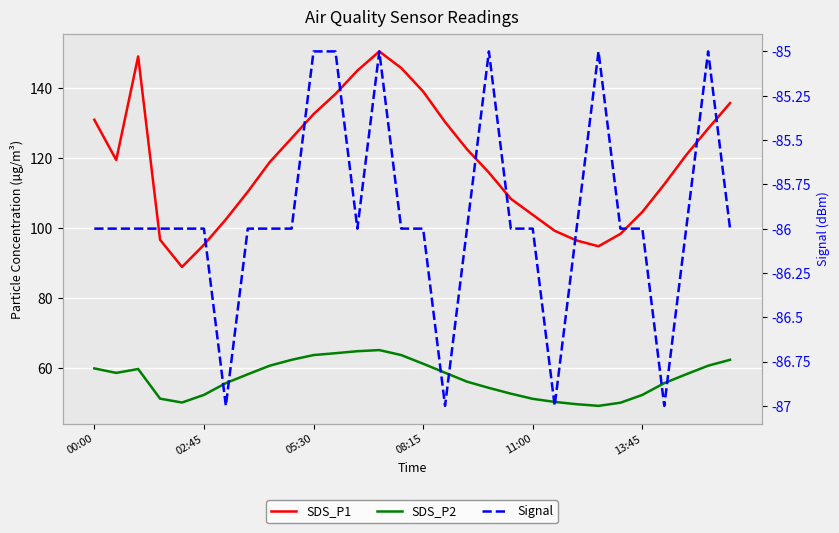

Rank the series by their maximum value, from highest to lowest.

SDS_P1, SDS_P2, Signal